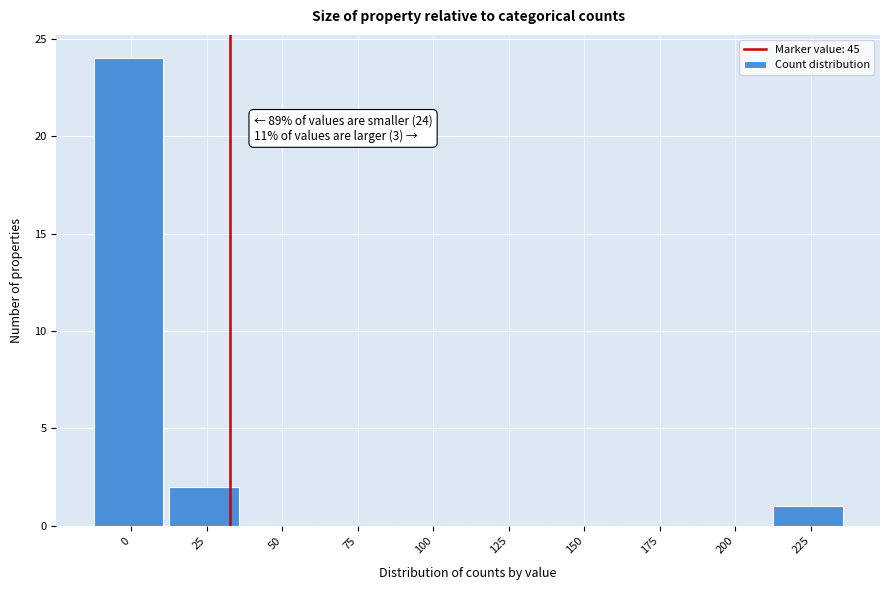

Reading left to right, extract all data points from this chart.

0=24	25=2	50=0	75=0	100=0	125=0	150=0	175=0	200=0	225=1